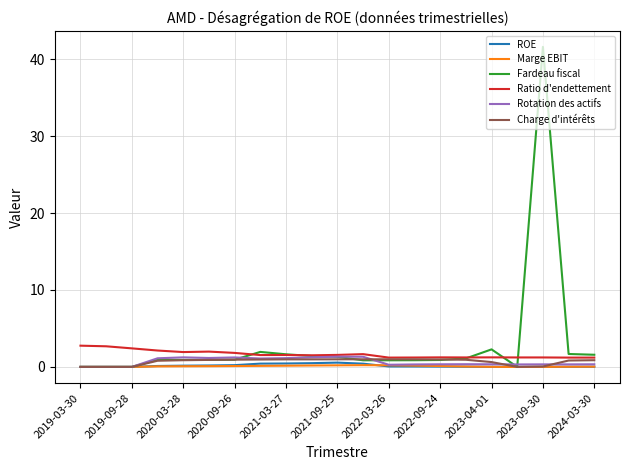

How many lines are shown in the chart?

6